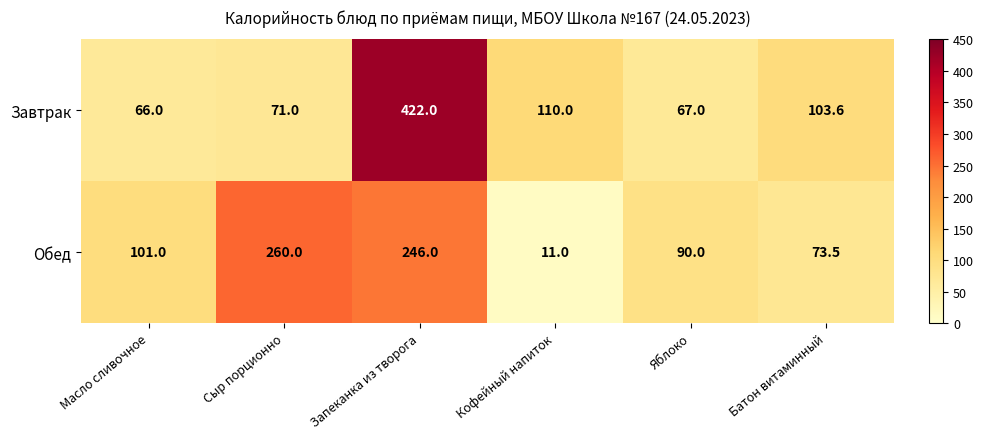

The value of Завтрак at Запеканка из творога is 118.8. True or false?

False